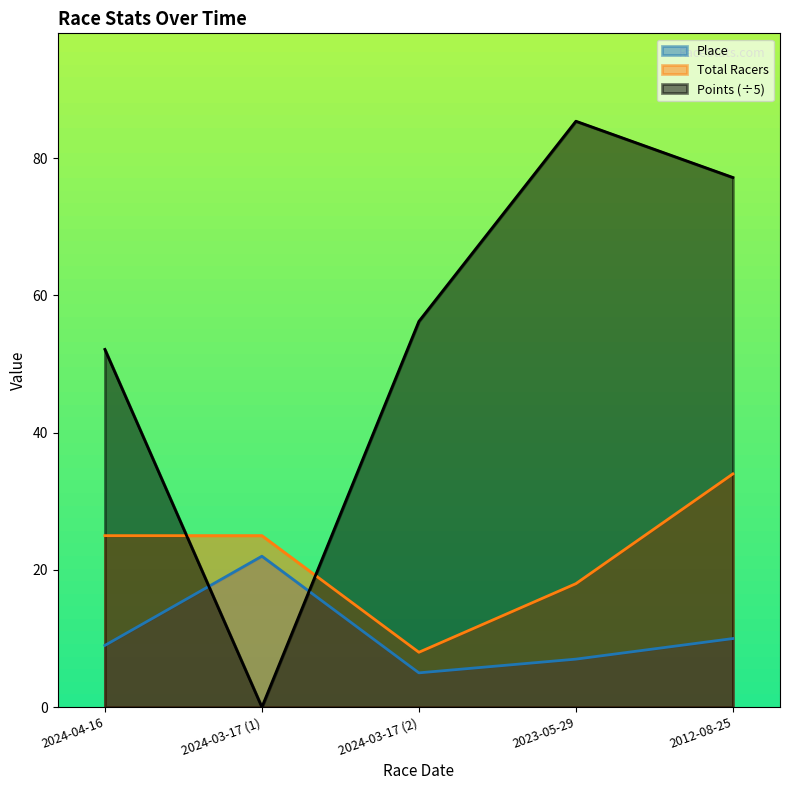

True or false: Place and Total Racers intersect in this chart.

False